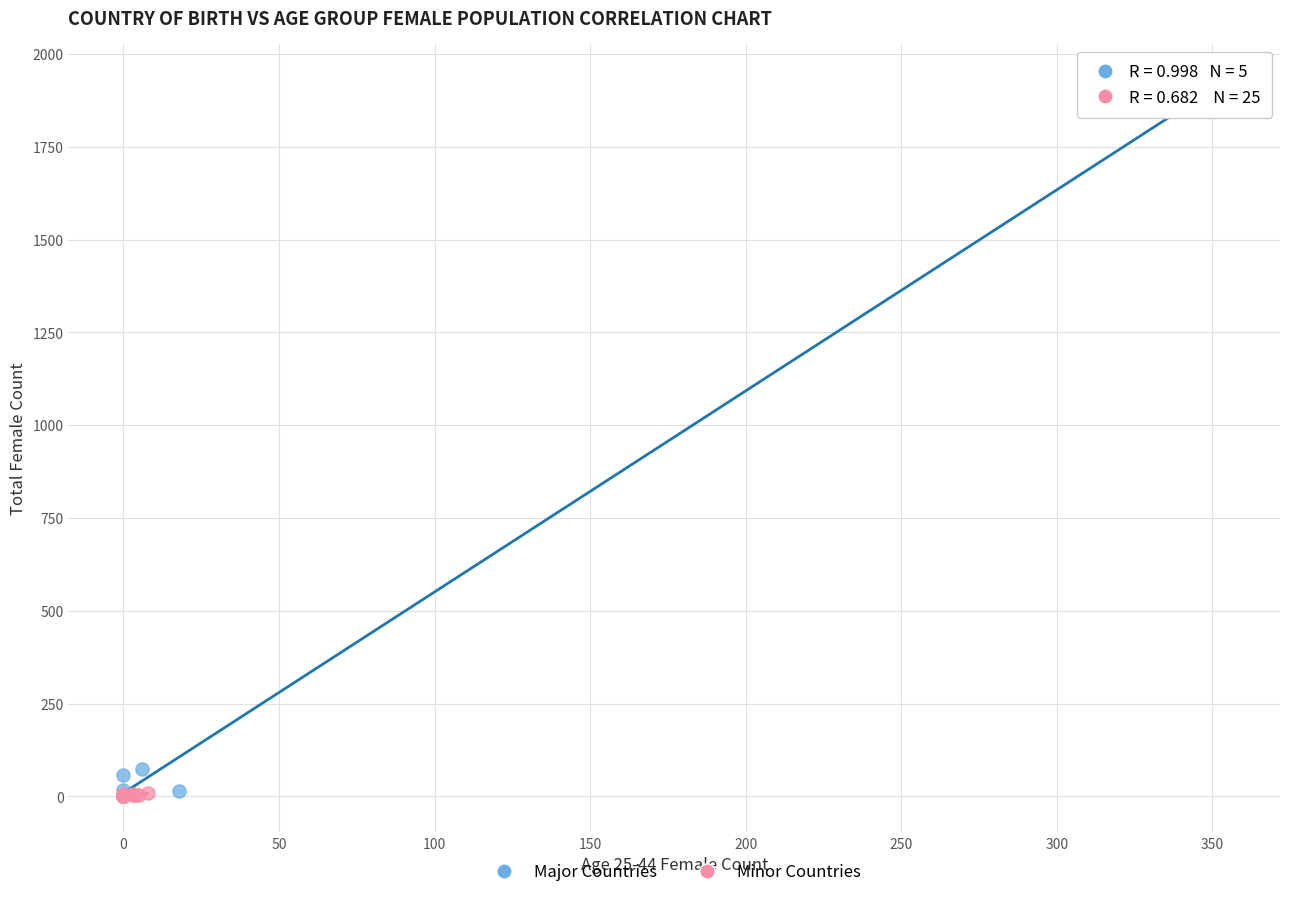

Which series contains the highest Y value?

Major Countries